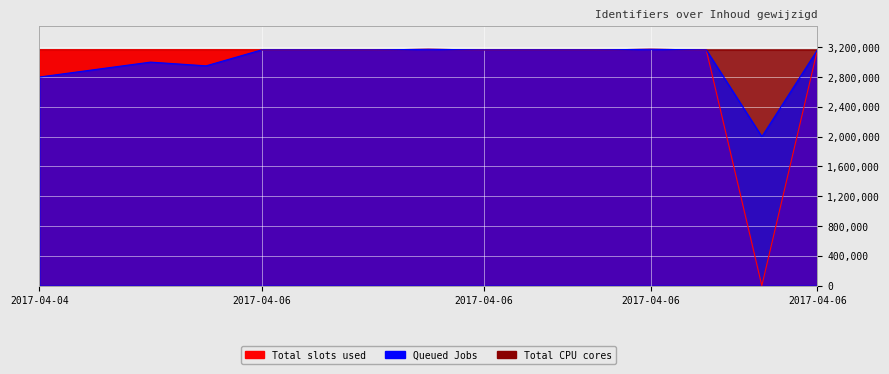

At how many categories does at least one series exceed 811346?

15